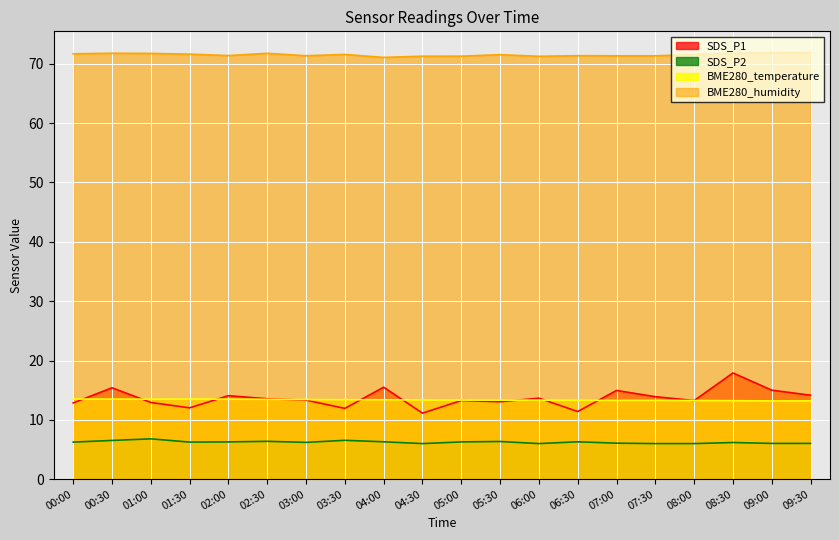

At how many categories does at least one series exceed 40?

20